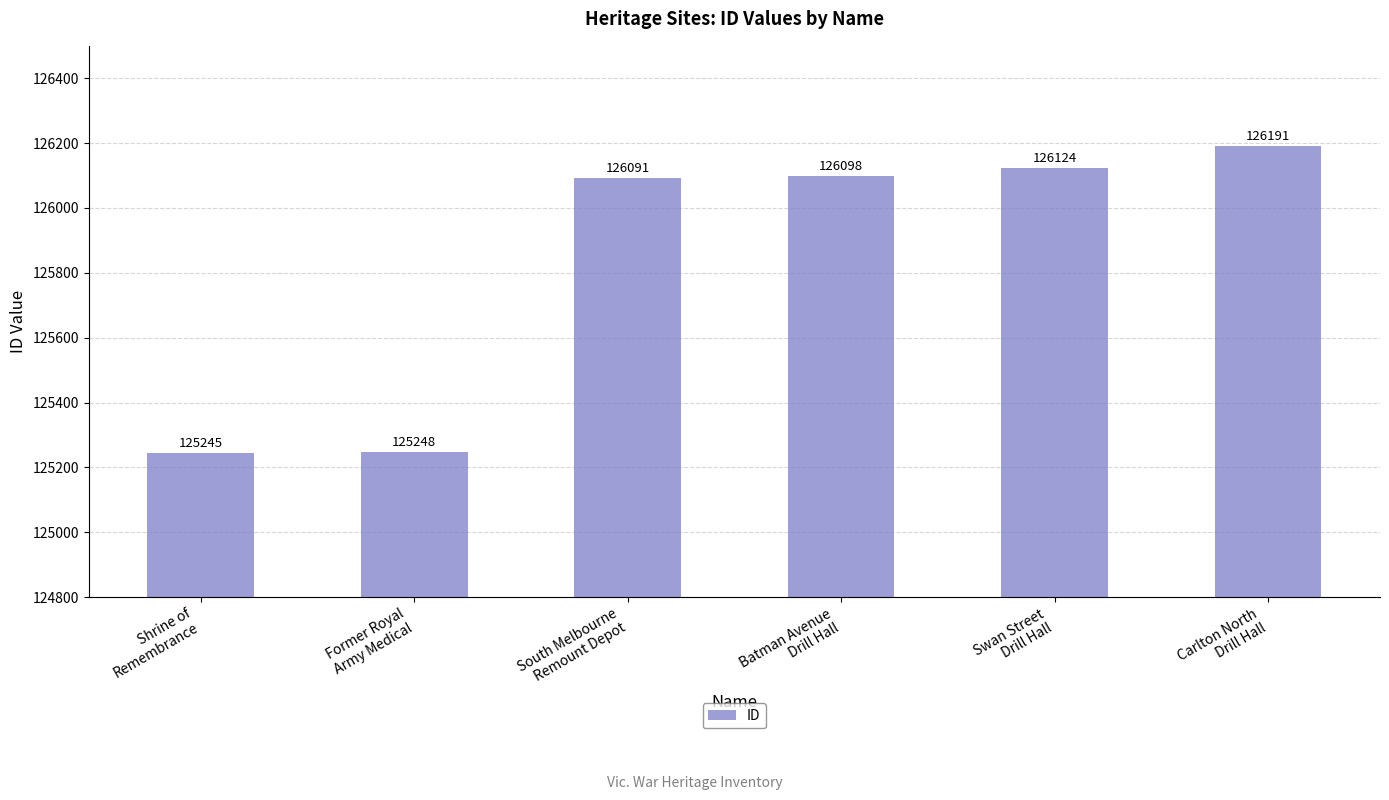

Rank the categories by value from lowest to highest.

Shrine of
Remembrance, Former Royal
Army Medical, South Melbourne
Remount Depot, Batman Avenue
Drill Hall, Swan Street
Drill Hall, Carlton North
Drill Hall